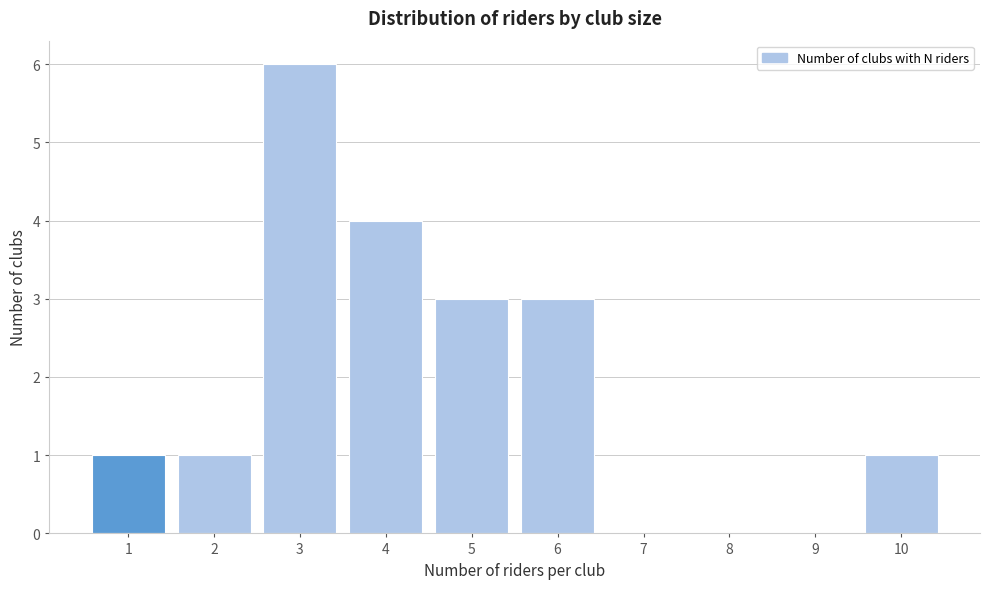

Reading left to right, list all the values displayed in this chart.

1=1	2=1	3=6	4=4	5=3	6=3	7=0	8=0	9=0	10=1